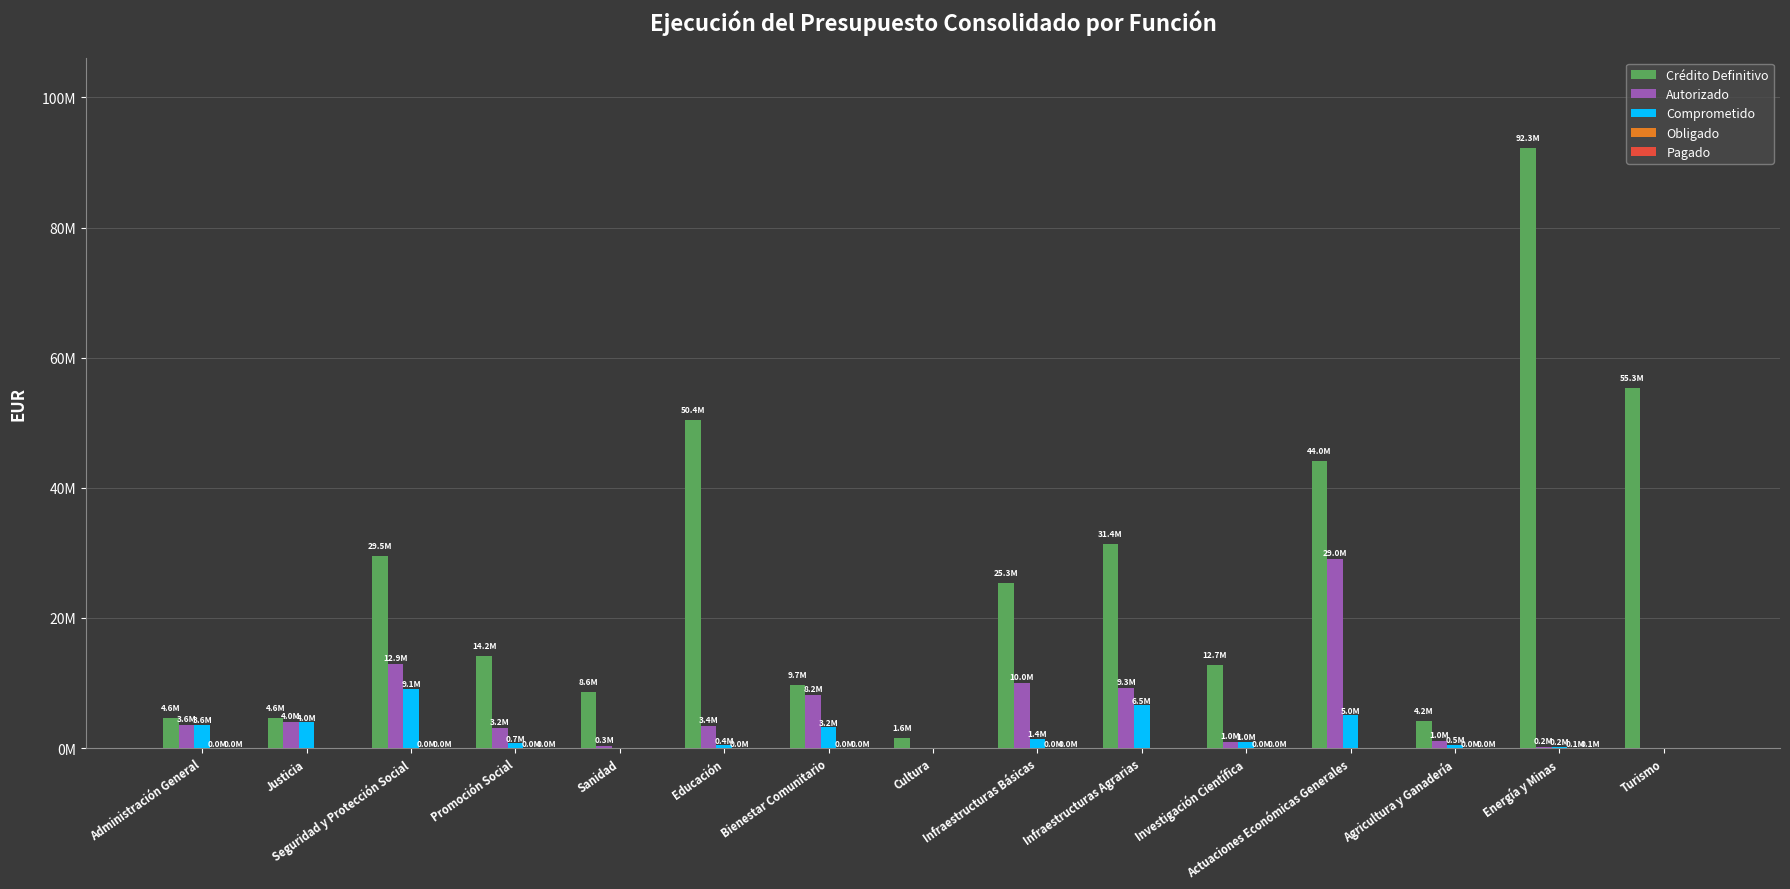

Reading left to right, extract all data points from this chart.

Crédito Definitivo: Administración General=4572859.5	Justicia=4588206.3	Seguridad y Protección Social=29518975.4	Promoción Social=14152602.4	Sanidad=8562657.5	Educación=50413127.0	Bienestar Comunitario=9700447.0	Cultura=1591949.6	Infraestructuras Básicas=25298330.6	Infraestructuras Agrarias=31378004.0	Investigación Científica=12733077.9	Actuaciones Económicas Generales=44048930.8	Agricultura y Ganadería=4185133.0	Energía y Minas=92268441.3	Turismo=55327709.3
Autorizado: Administración General=3608361.4	Justicia=3959638.2	Seguridad y Protección Social=12900805.8	Promoción Social=3154747.2	Sanidad=294501.0	Educación=3357382.1	Bienestar Comunitario=8195073.3	Cultura=0.0	Infraestructuras Básicas=10044870.5	Infraestructuras Agrarias=9298772.9	Investigación Científica=964194.0	Actuaciones Económicas Generales=29015238.5	Agricultura y Ganadería=1035095.5	Energía y Minas=183614.6	Turismo=0.0
Comprometido: Administración General=3560283.6	Justicia=3958359.4	Seguridad y Protección Social=9148791.1	Promoción Social=735271.6	Sanidad=0.0	Educación=398216.0	Bienestar Comunitario=3189501.3	Cultura=0.0	Infraestructuras Básicas=1432020.1	Infraestructuras Agrarias=6546865.8	Investigación Científica=964194.0	Actuaciones Económicas Generales=5007738.5	Agricultura y Ganadería=542962.8	Energía y Minas=183614.6	Turismo=0.0
Obligado: Administración General=2801.8	Justicia=0.0	Seguridad y Protección Social=18769.6	Promoción Social=22585.1	Sanidad=0.0	Educación=48197.7	Bienestar Comunitario=21518.0	Cultura=0.0	Infraestructuras Básicas=7558.3	Infraestructuras Agrarias=0.0	Investigación Científica=11022.0	Actuaciones Económicas Generales=0.0	Agricultura y Ganadería=16268.3	Energía y Minas=52311.9	Turismo=0.0
Pagado: Administración General=2801.8	Justicia=0.0	Seguridad y Protección Social=18769.6	Promoción Social=2224.1	Sanidad=0.0	Educación=0.0	Bienestar Comunitario=21518.0	Cultura=0.0	Infraestructuras Básicas=3074.5	Infraestructuras Agrarias=0.0	Investigación Científica=11022.0	Actuaciones Económicas Generales=0.0	Agricultura y Ganadería=16268.3	Energía y Minas=52311.9	Turismo=0.0